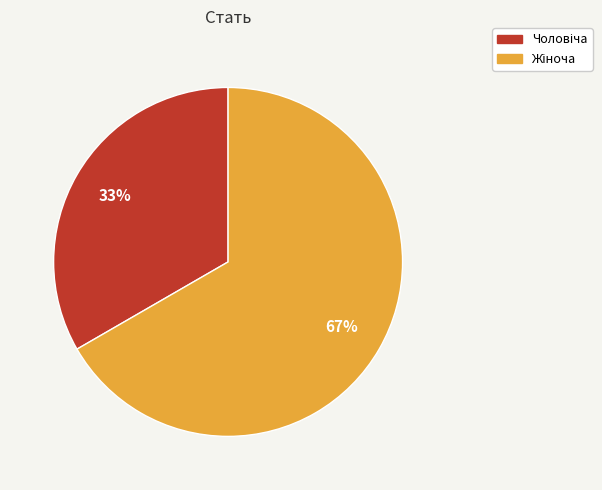

Count the number of slices in the pie.

2